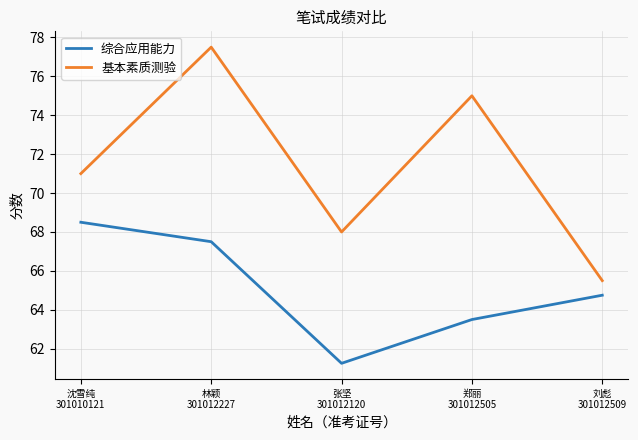

Does the chart have visible grid lines?

Yes